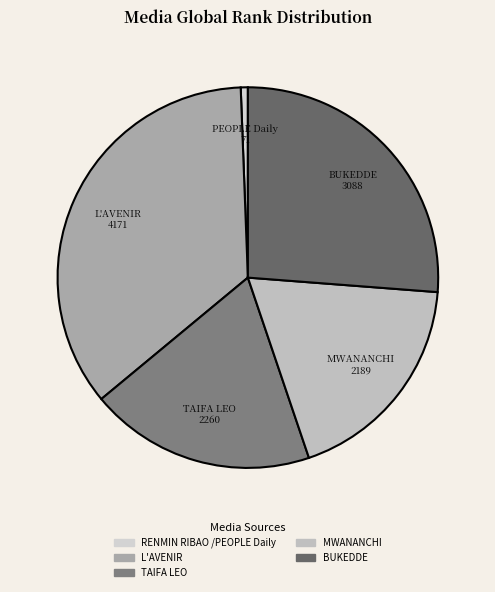

What is the change in value from L'AVENIR to BUKEDDE?

-1083